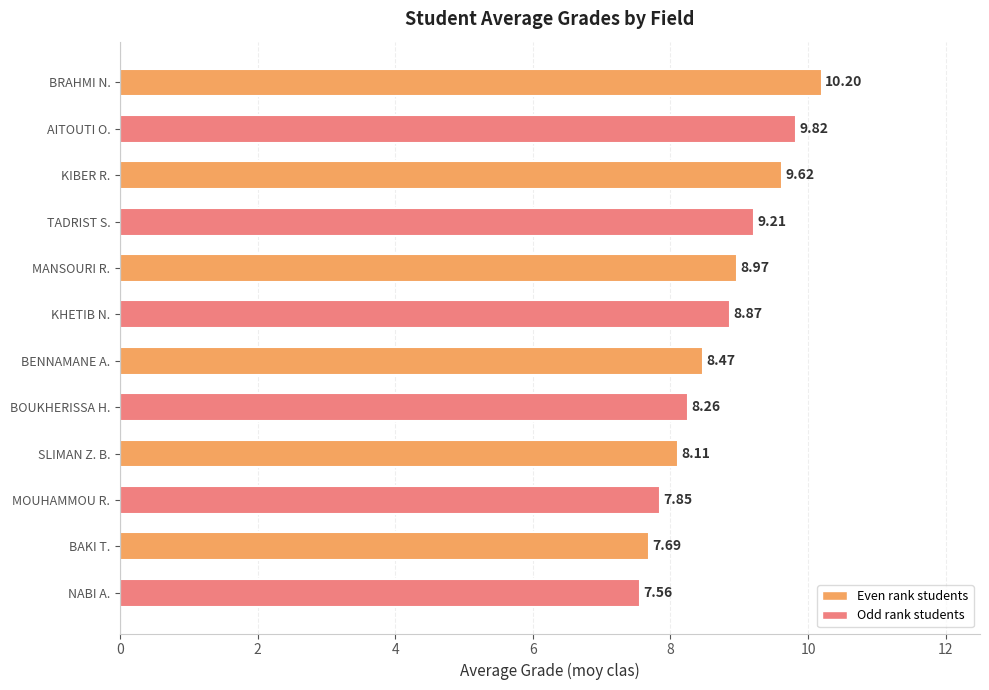

Rank the categories by value from lowest to highest.

NABI A., BAKI T., MOUHAMMOU R., SLIMAN Z. B., BOUKHERISSA H., BENNAMANE A., KHETIB N., MANSOURI R., TADRIST S., KIBER R., AITOUTI O., BRAHMI N.